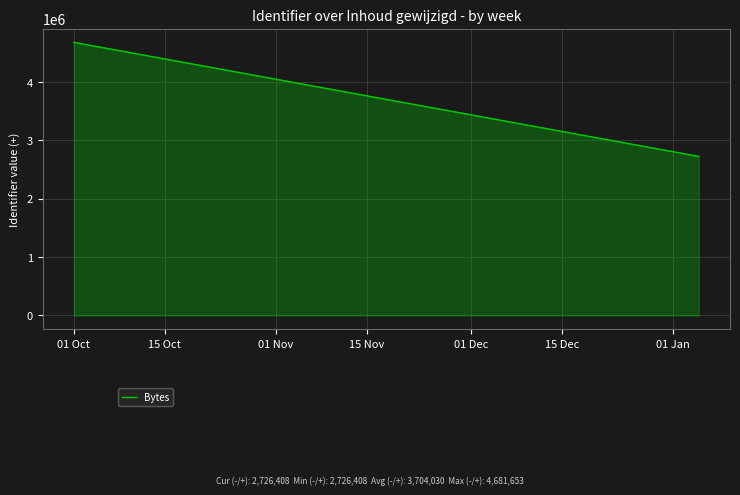

What is the sum of all values?

7408061